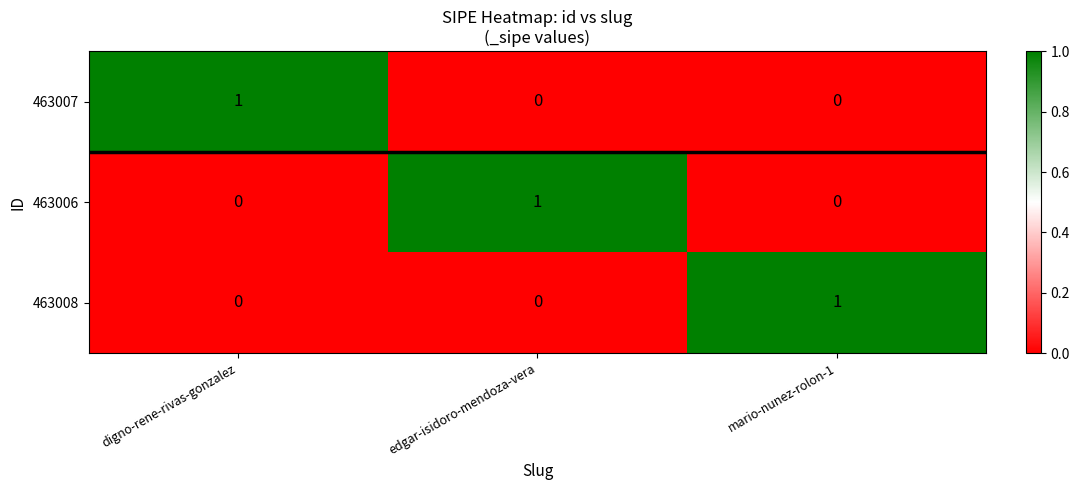

Reading left to right, what are all the values shown in this chart?

463007: digno-rene-rivas-gonzalez=1	edgar-isidoro-mendoza-vera=0	mario-nunez-rolon-1=0
463006: digno-rene-rivas-gonzalez=0	edgar-isidoro-mendoza-vera=1	mario-nunez-rolon-1=0
463008: digno-rene-rivas-gonzalez=0	edgar-isidoro-mendoza-vera=0	mario-nunez-rolon-1=1